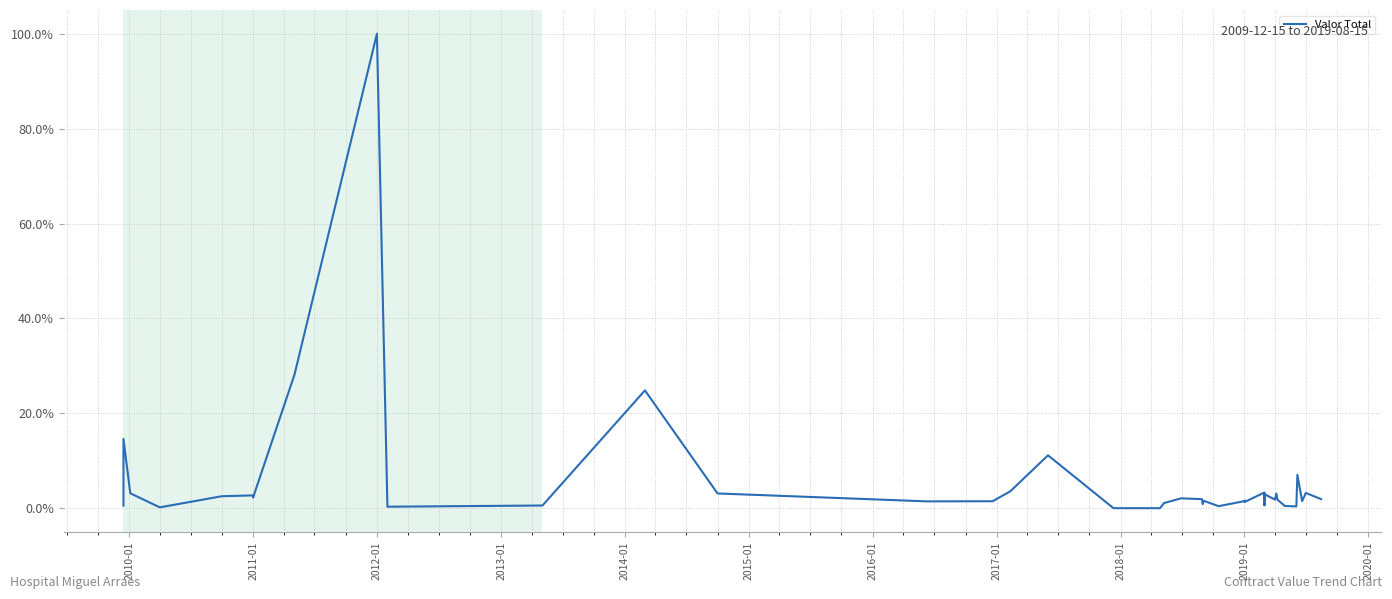

What is the difference between the maximum and minimum values?

100.0